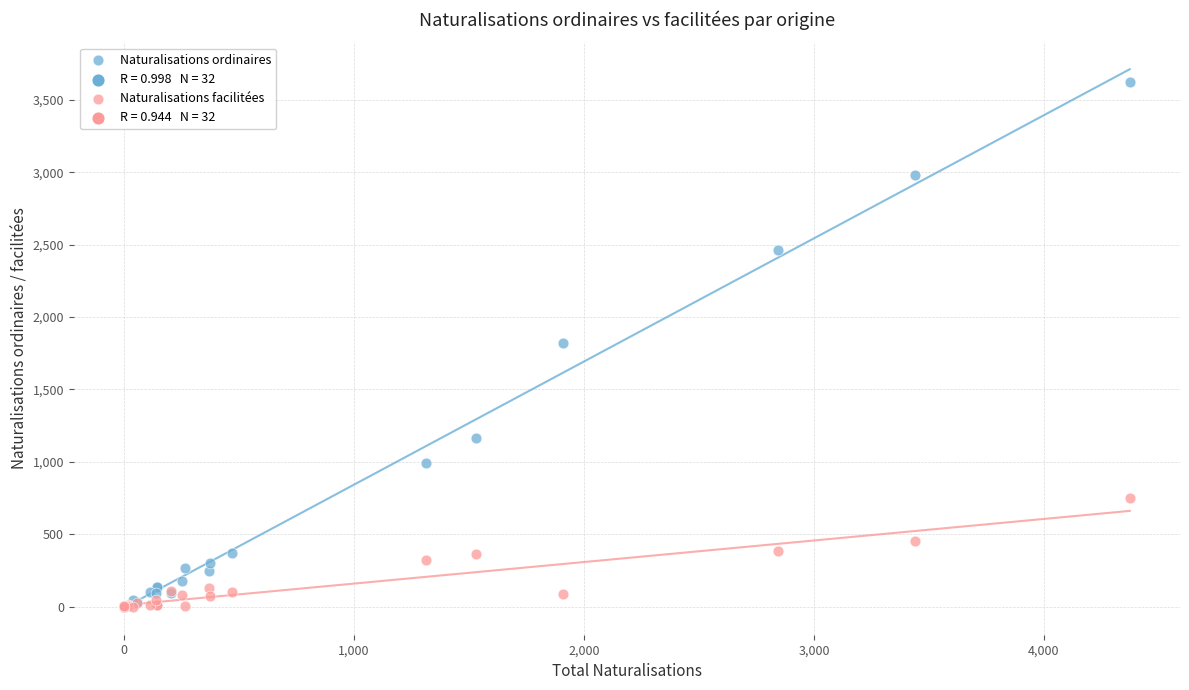

Which series has the widest spread of Y values?

Naturalisations ordinaires